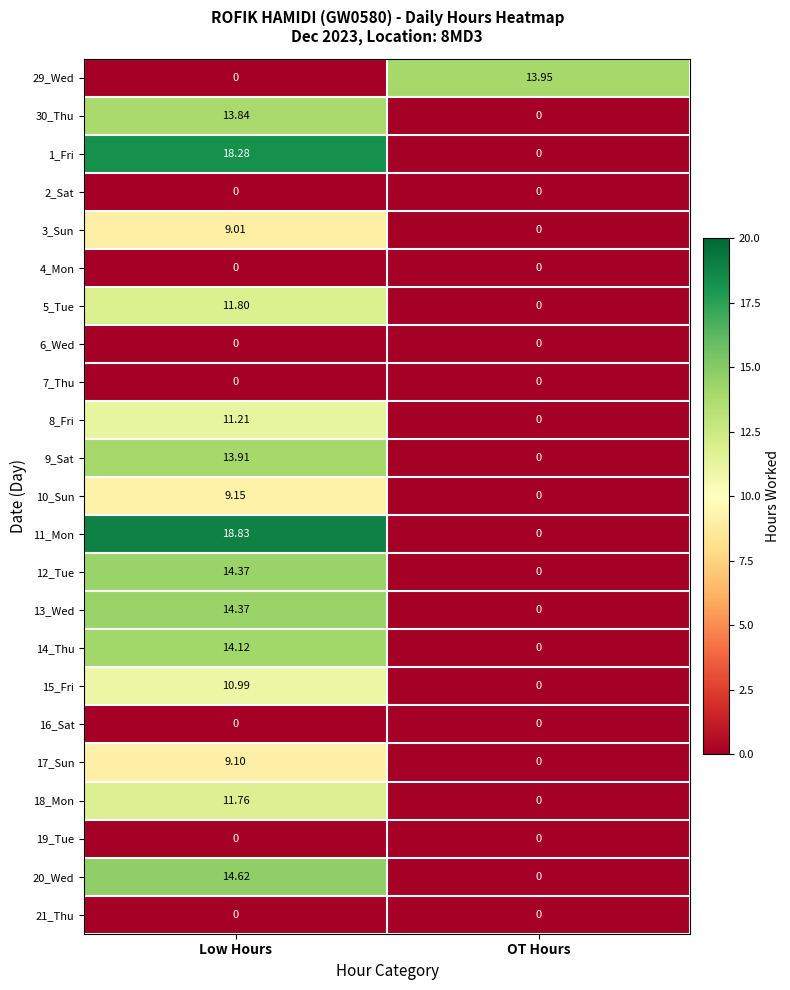

At how many categories does at least one series exceed 9?

2